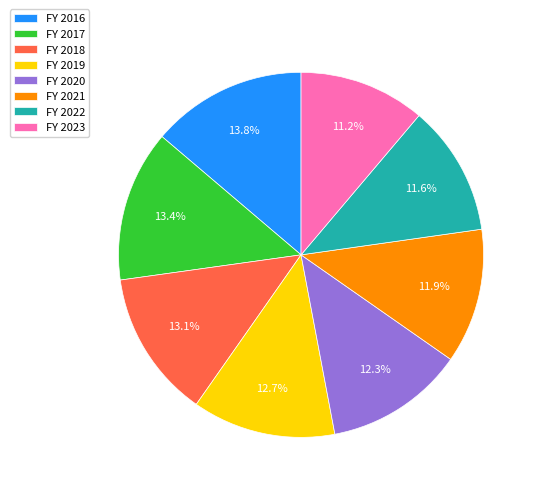

Between FY 2022 and FY 2020, which is larger?

FY 2020